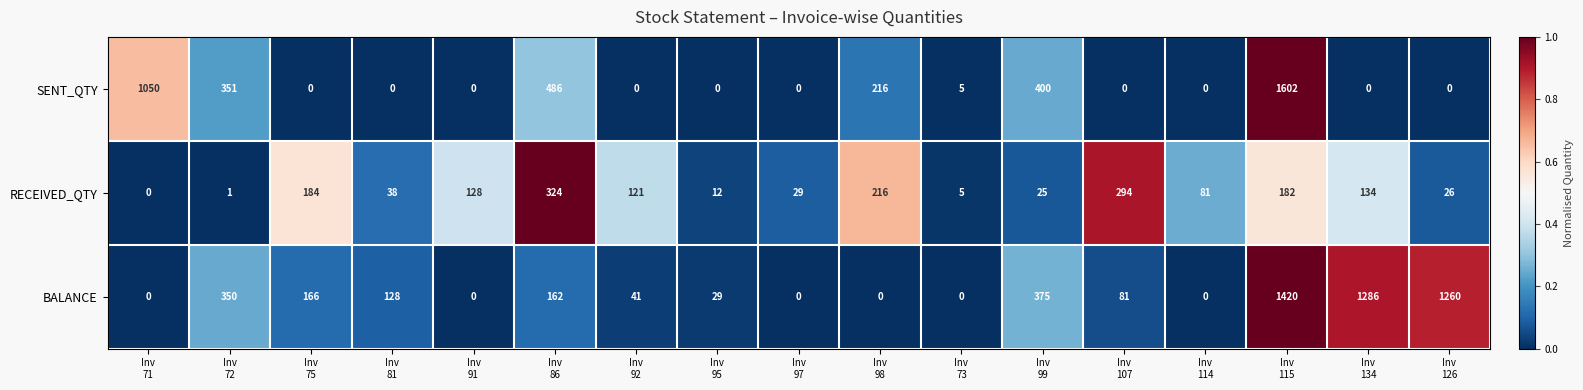

Which series has the largest total across all categories?

BALANCE